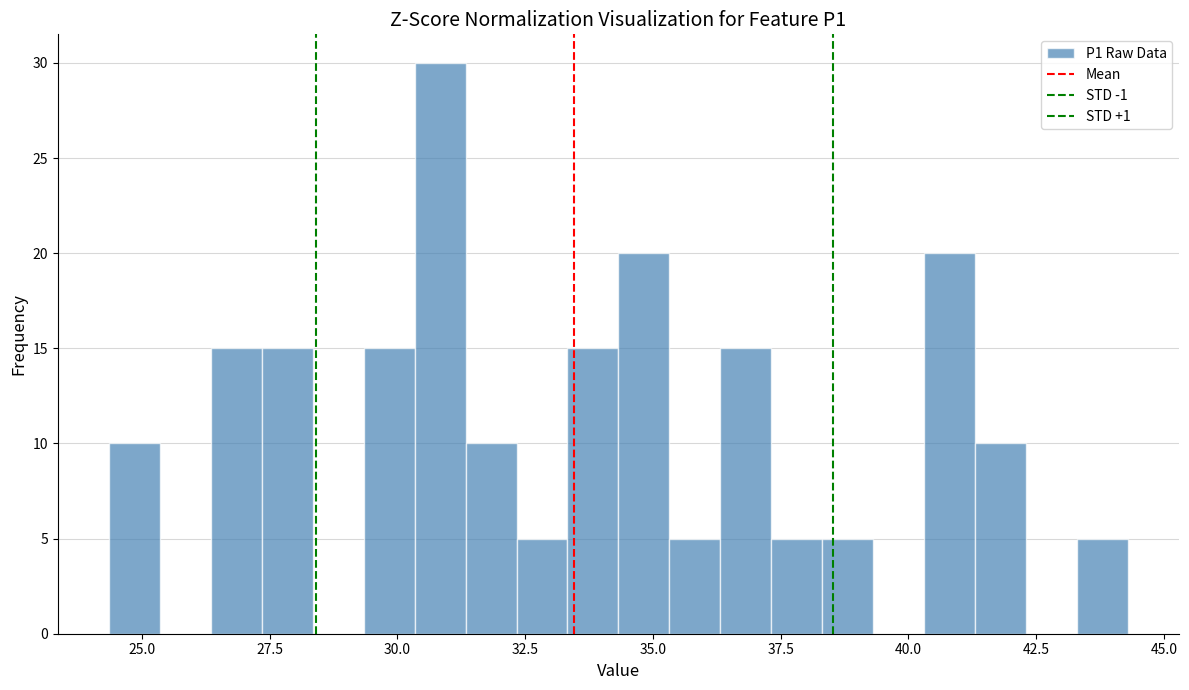

Around what value on the x-axis is the tallest bar? Give the approximate position of its centre, as read against the axis.

31.0